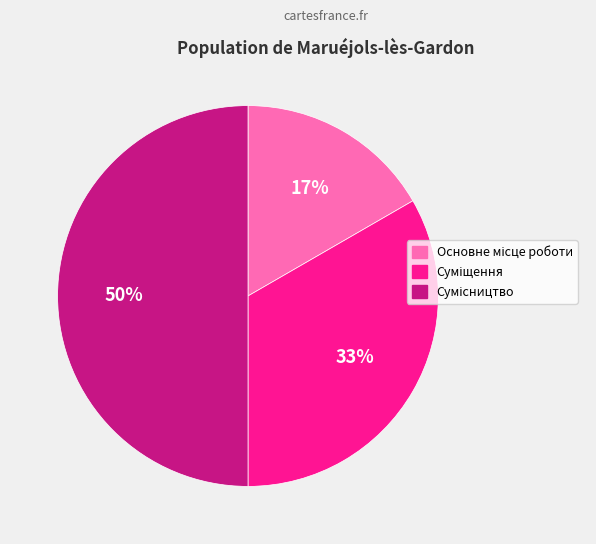

To the nearest percent, what is the average slice percentage?

33%